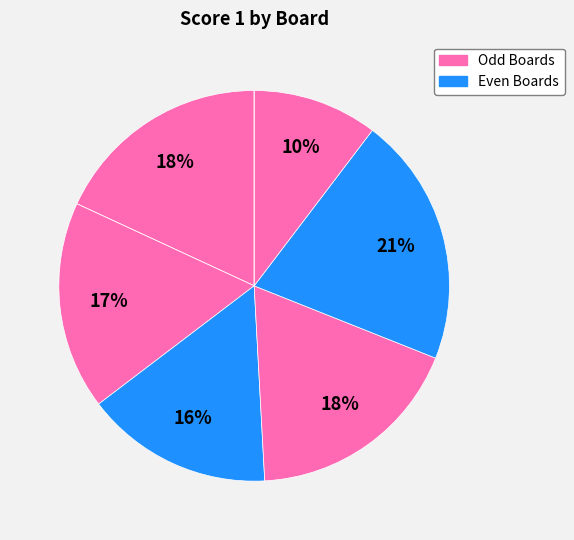

Is there any slice that represents more than half of the pie?

No